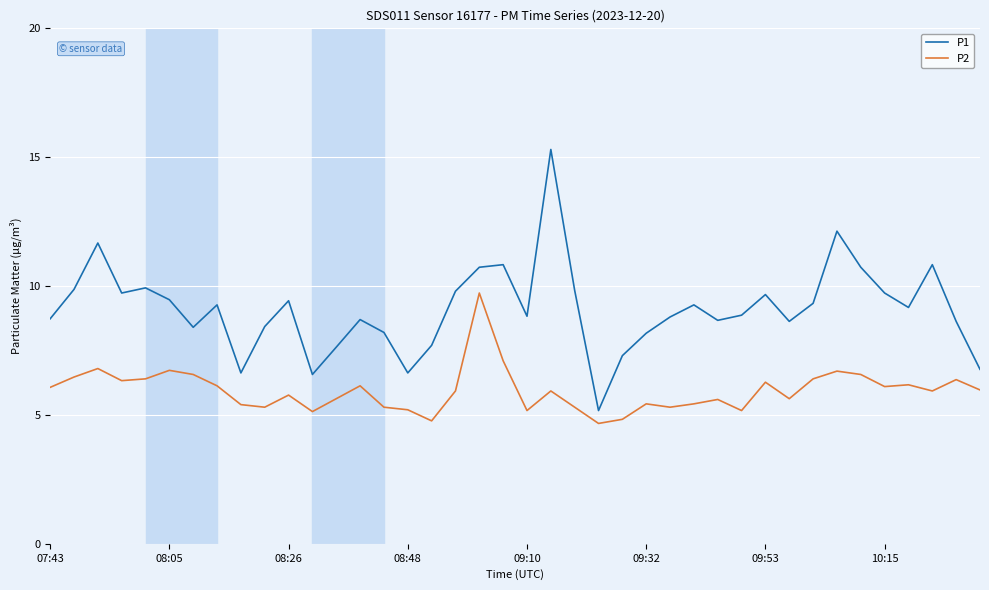

Which series has the largest total across all categories?

P1